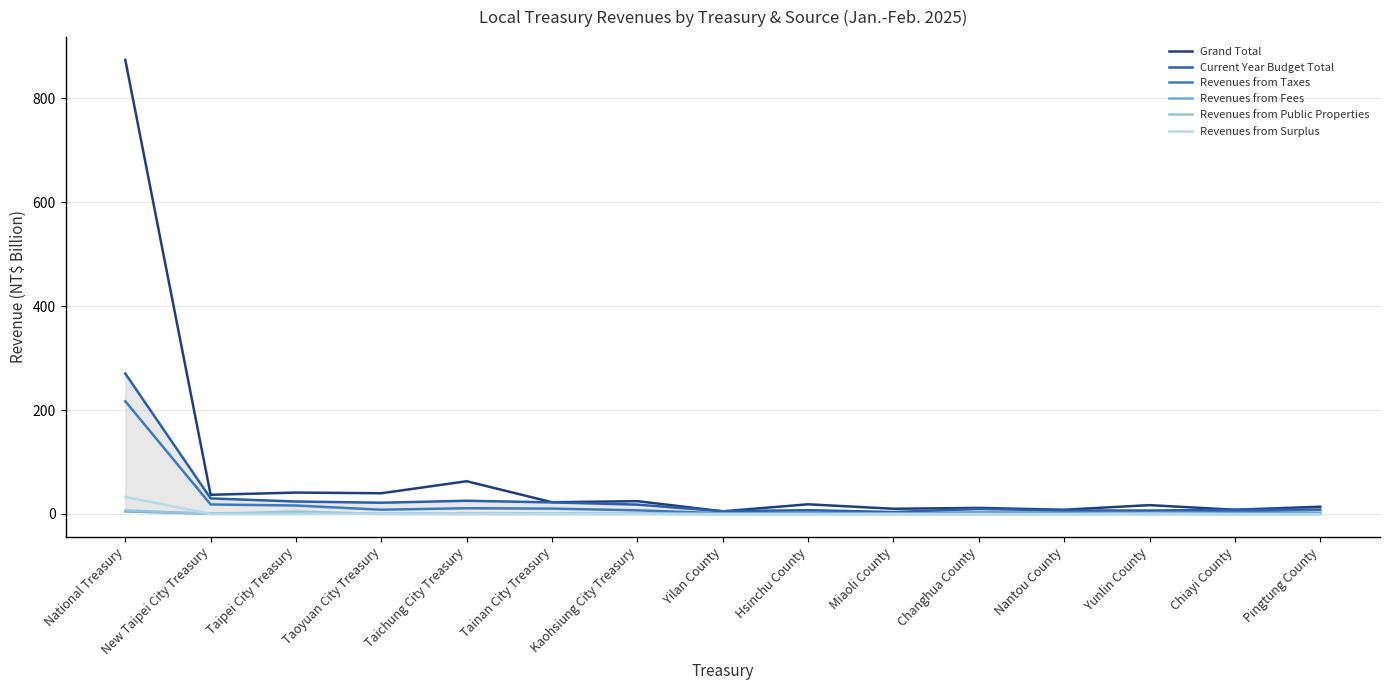

Reading left to right, what are all the values shown in this chart?

Grand Total: 873.6	36.9	41.2	39.9	63.0	22.6	24.7	5.1	18.7	10.0	11.7	8.2	17.0	8.2	14.0
Current Year Budget Total: 270.2	30.0	24.0	21.7	25.5	22.3	18.0	5.3	7.4	3.8	9.7	6.8	6.6	8.1	8.5
Revenues from Taxes: 216.9	18.3	16.3	8.2	11.1	10.4	7.0	1.4	2.6	1.5	2.7	2.5	1.8	4.0	2.1
Revenues from Fees: 4.9	0.6	0.8	0.3	0.4	0.3	0.4	0.0	0.1	0.1	0.0	0.0	0.0	0.0	0.1
Revenues from Public Properties: 7.1	0.3	4.7	0.1	0.3	0.1	0.2	0.0	0.2	0.0	0.0	0.0	0.0	0.0	0.0
Revenues from Surplus: 32.8	0.0	0.0	0.5	0.0	0.0	0.0	0.0	0.0	0.0	0.1	0.0	0.8	0.0	0.0